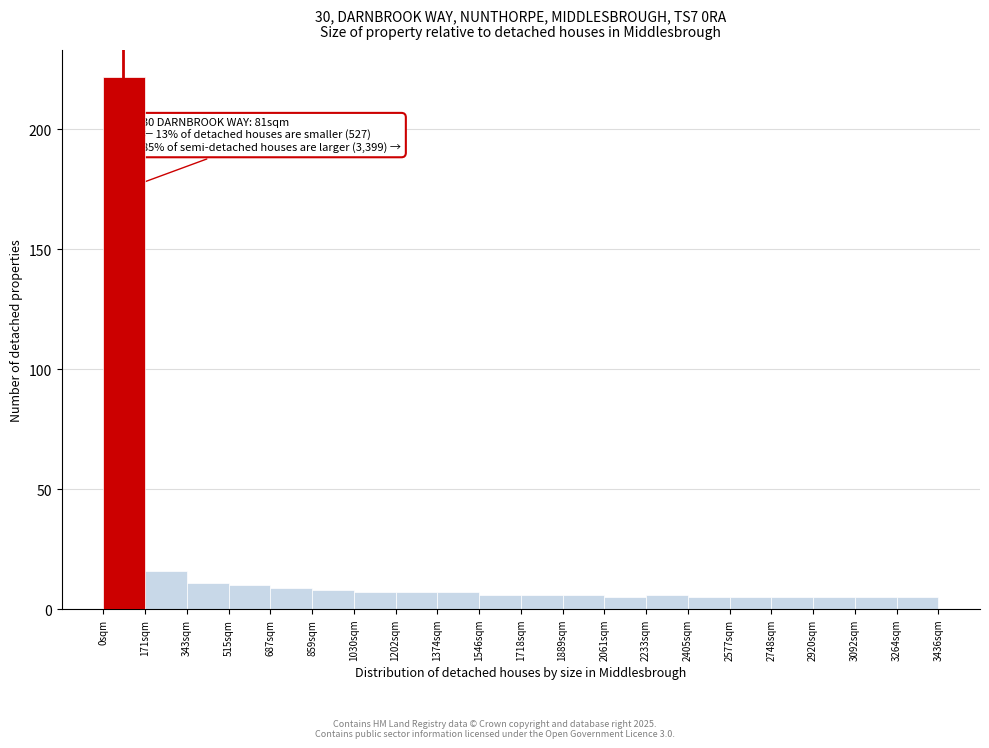

Over which range of the x-axis is the bar tallest?

0 to 180